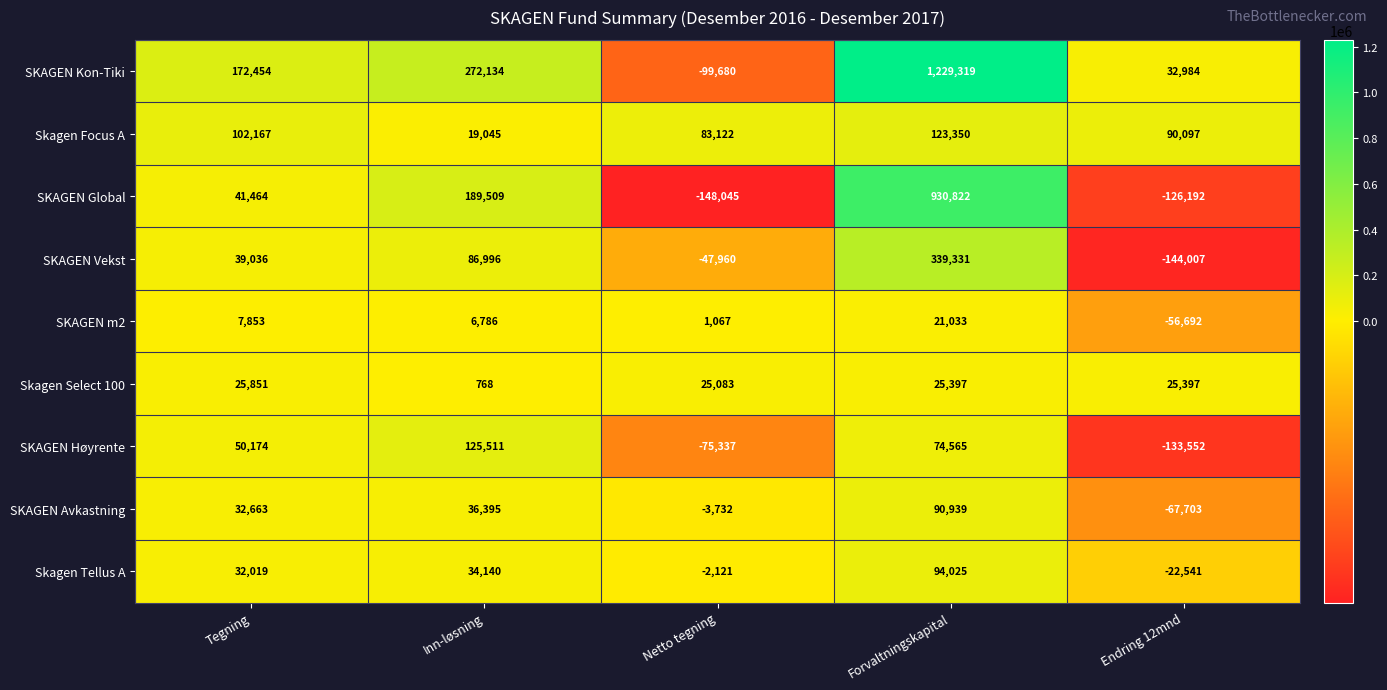

What is the smallest value displayed?

-148045